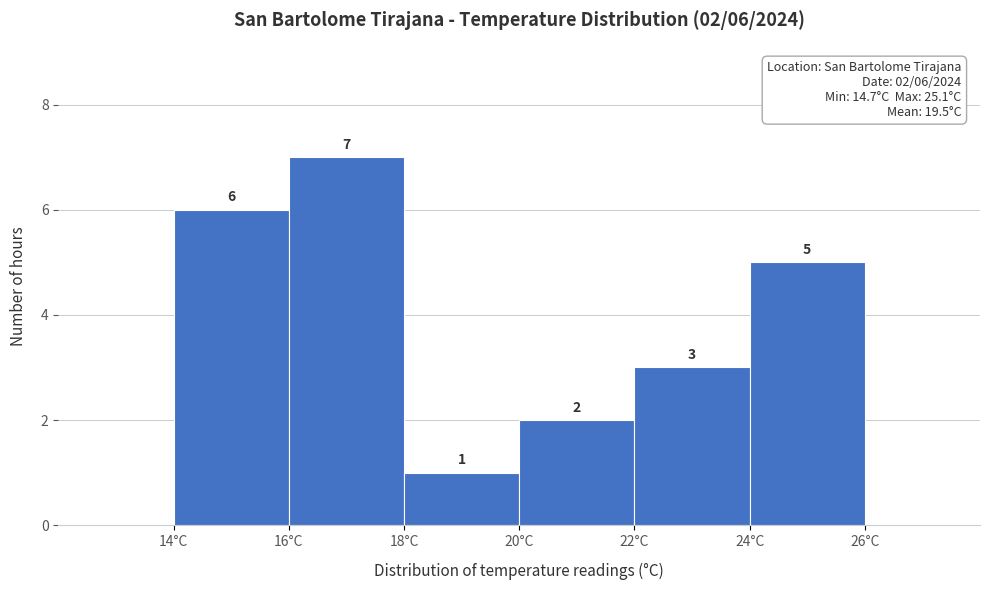

Over which range of the x-axis is the bar tallest?

16 to 18